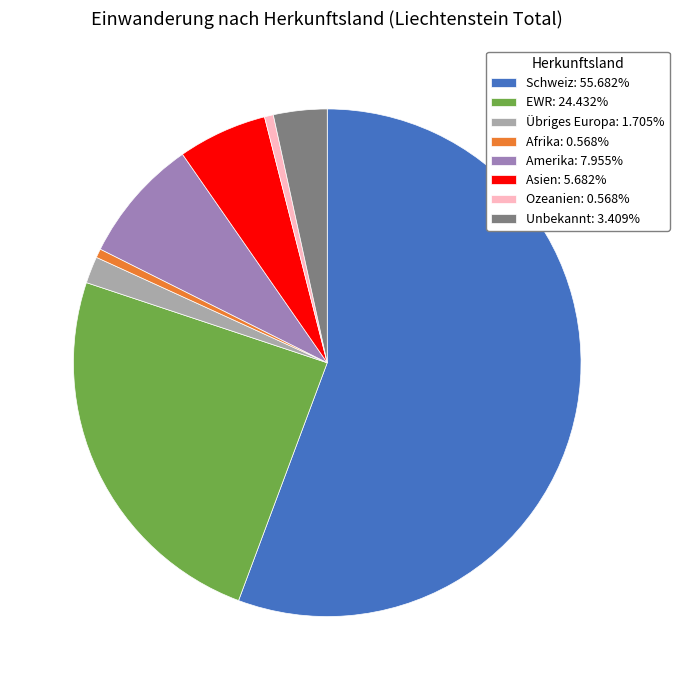

Do Afrika: 0.568% and Asien: 5.682% together represent more than half of the pie?

No